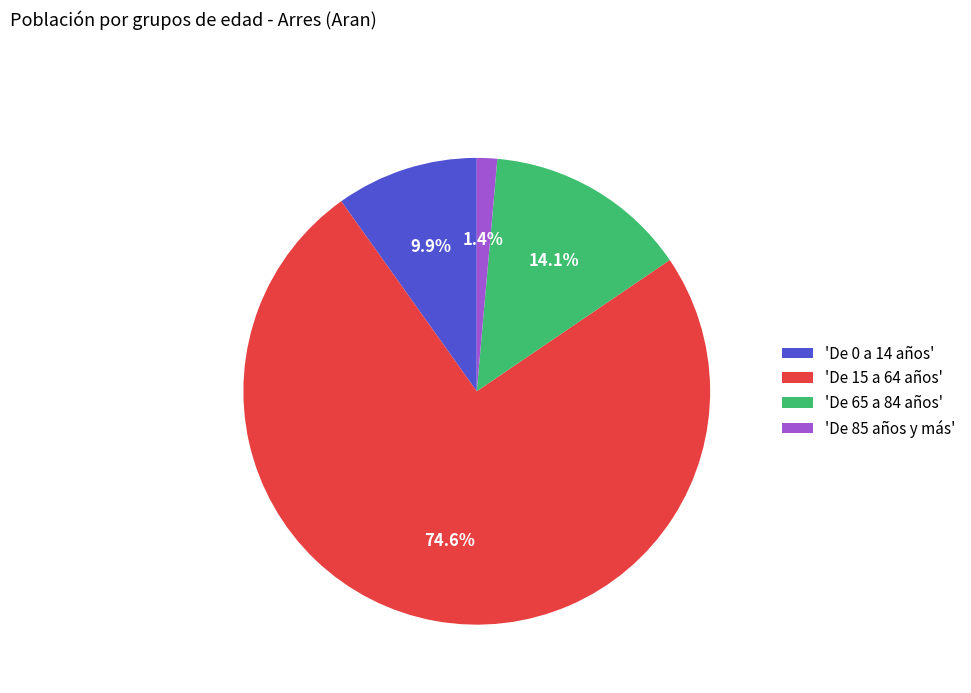

Does 'De 15 a 64 años' account for over 50% of the chart?

Yes